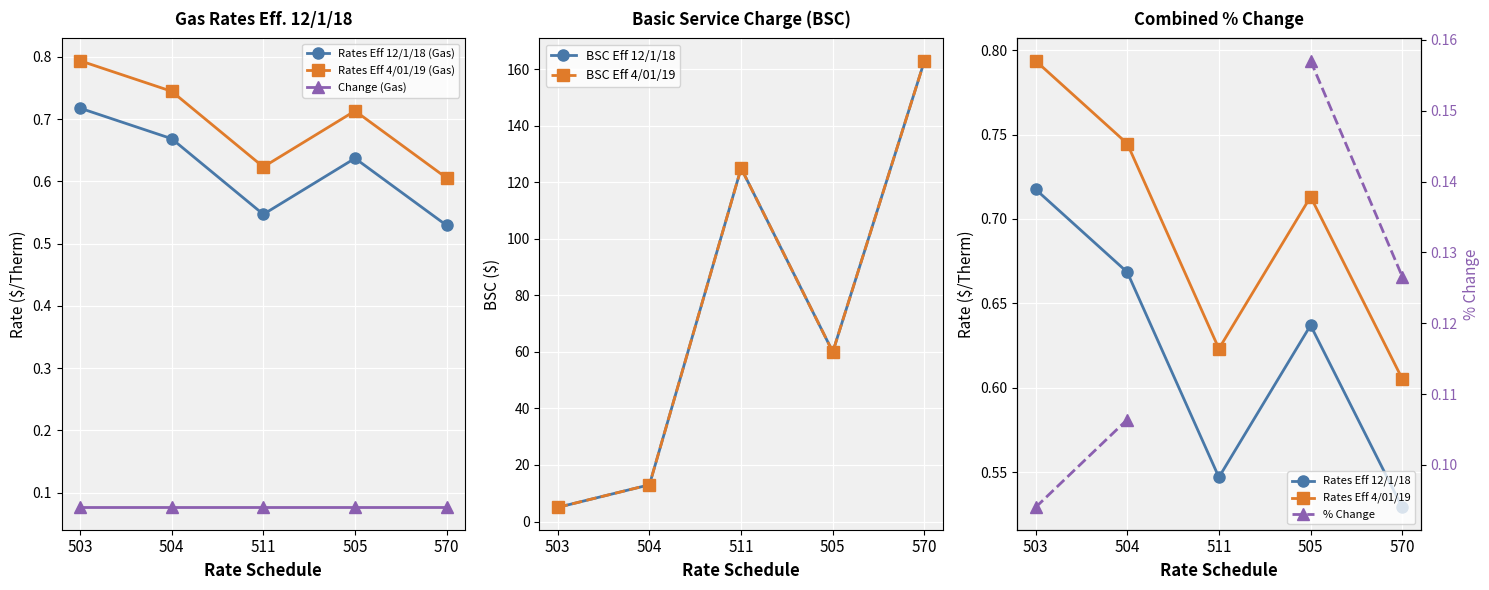

What is the highest value of the Rates Eff 4/01/19 (Gas) series?

0.8